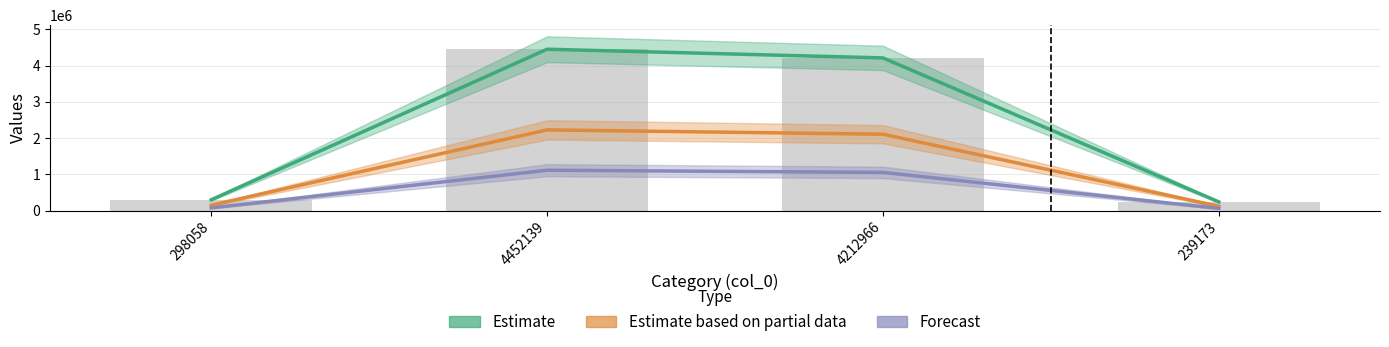

Which label corresponds to the smallest value in the chart?

298058